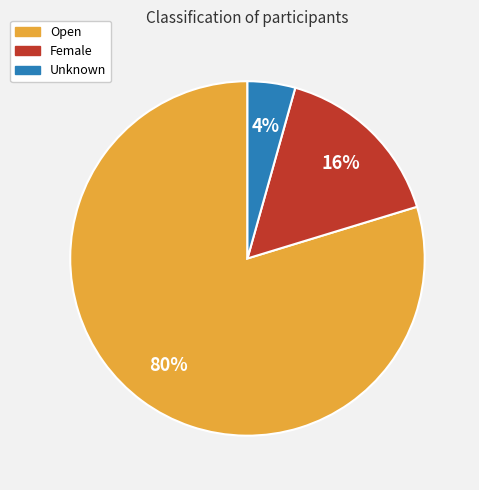

To the nearest percent, what is the difference between the Female and Unknown slice percentages?

12%